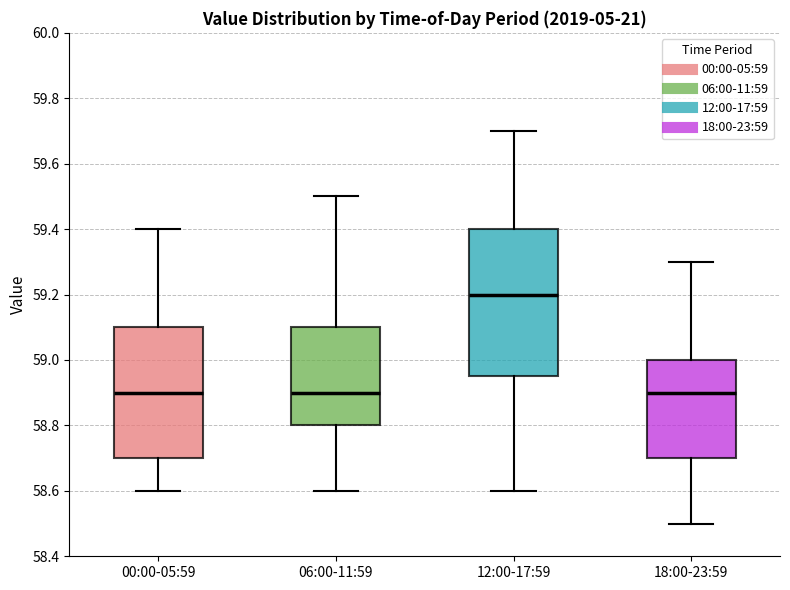

Comparing the boxes themselves (not the whiskers), which one is the tallest?

12:00-17:59